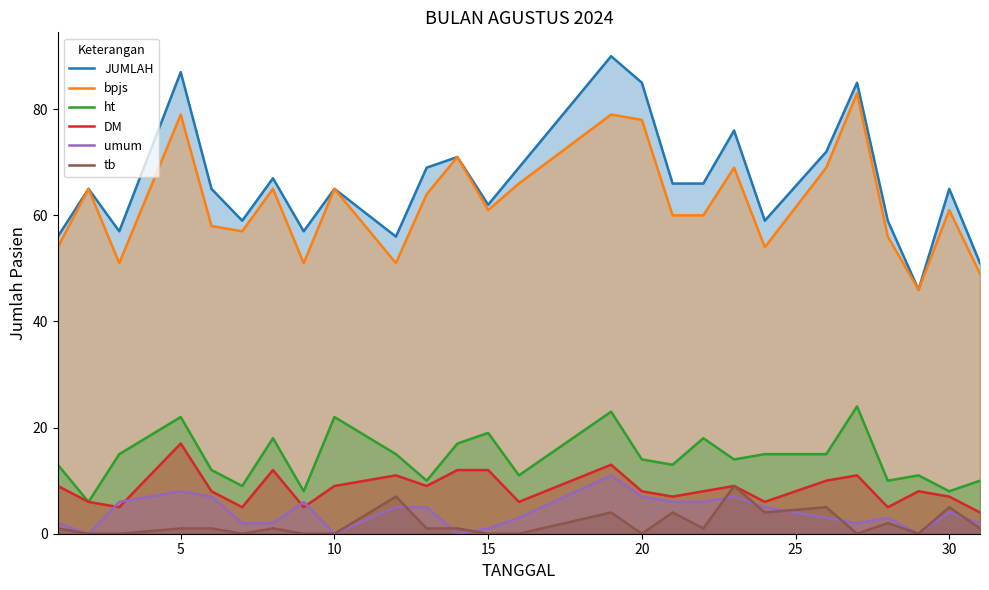

Does the chart display data point markers on the line(s)?

No